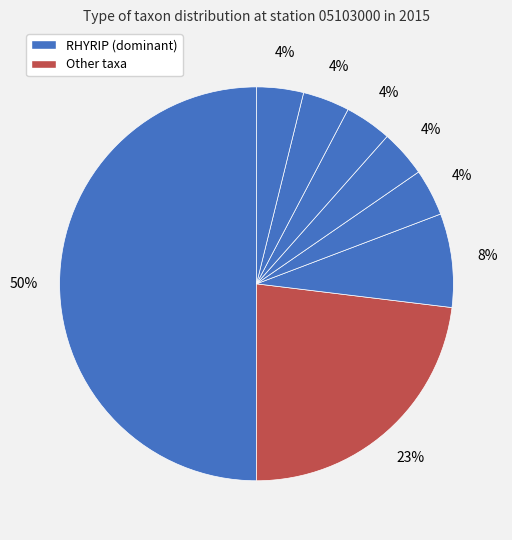

How many segments does this pie chart have?

8